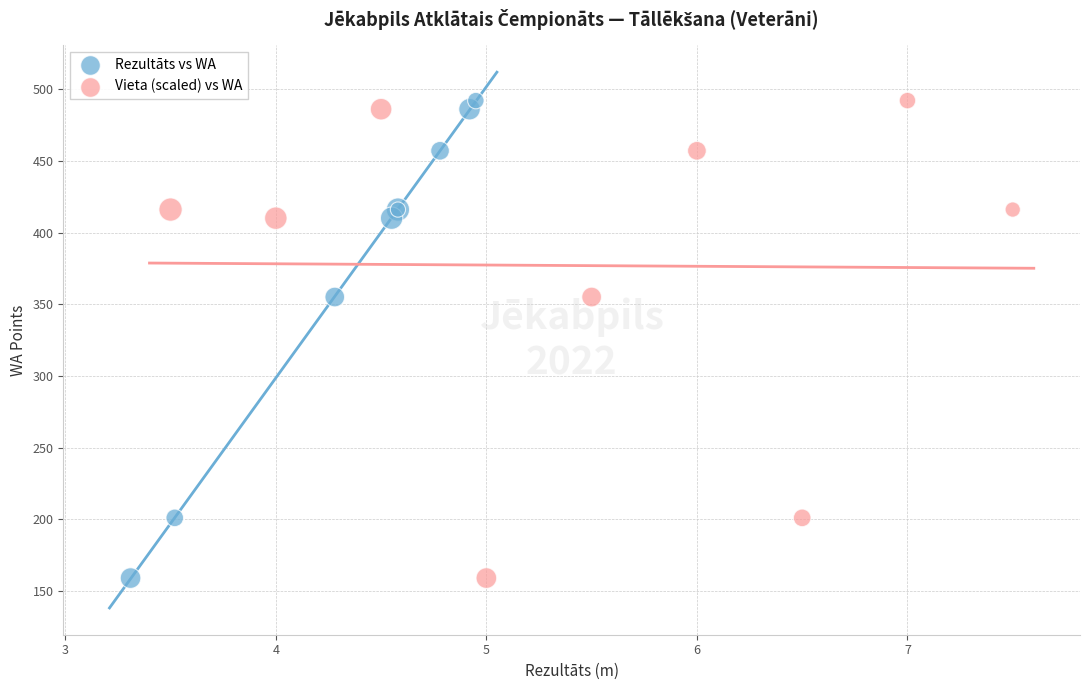

What are all the series names shown in the legend?

Rezultāts vs WA, Vieta (scaled) vs WA